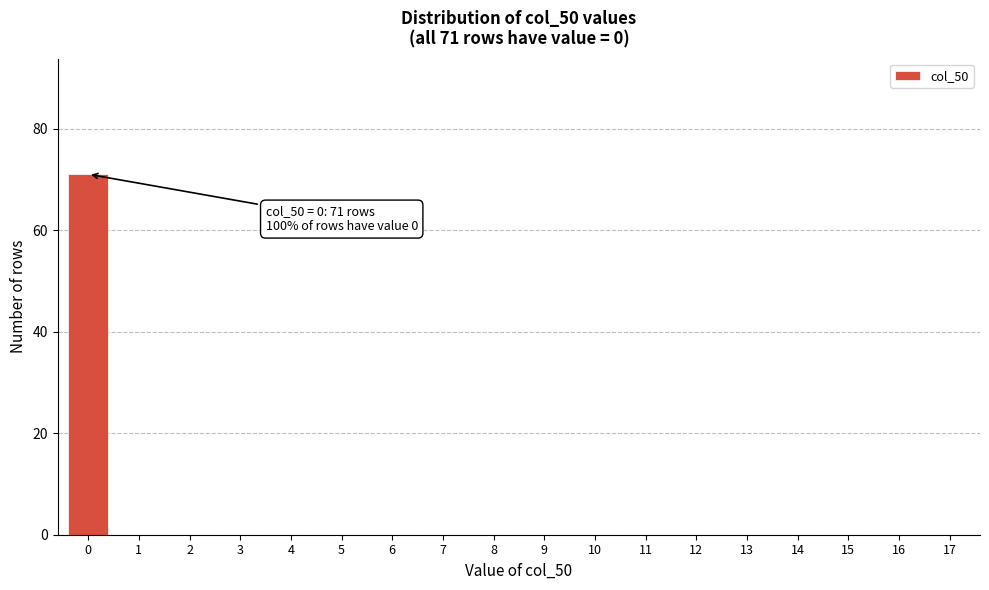

Reading right to left, what are all the values shown in this chart?

17=0	16=0	15=0	14=0	13=0	12=0	11=0	10=0	9=0	8=0	7=0	6=0	5=0	4=0	3=0	2=0	1=0	0=71